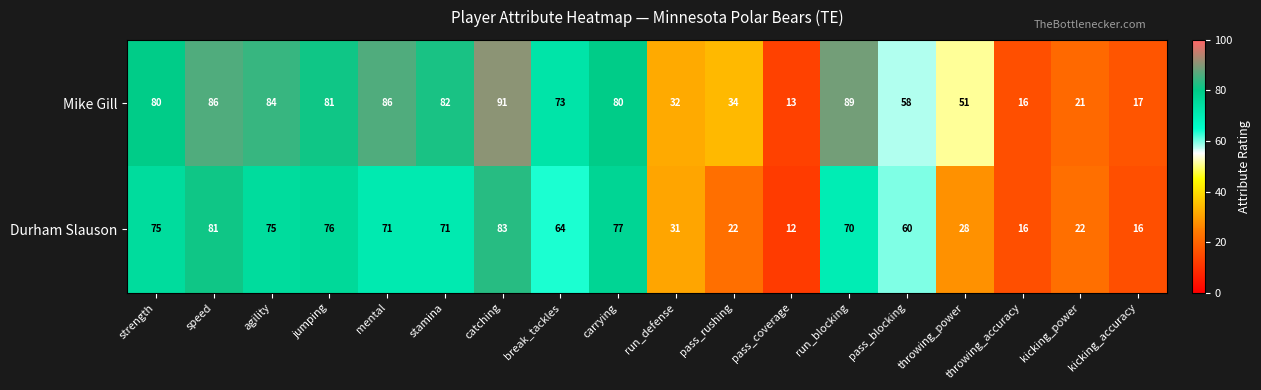

The value of Mike Gill at catching is 128. True or false?

False